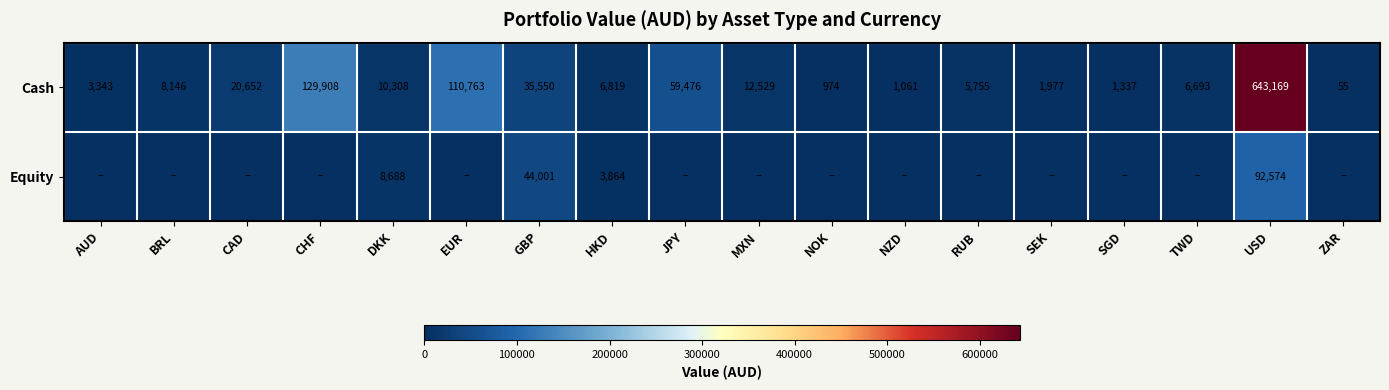

What is the maximum value for Cash?

643169